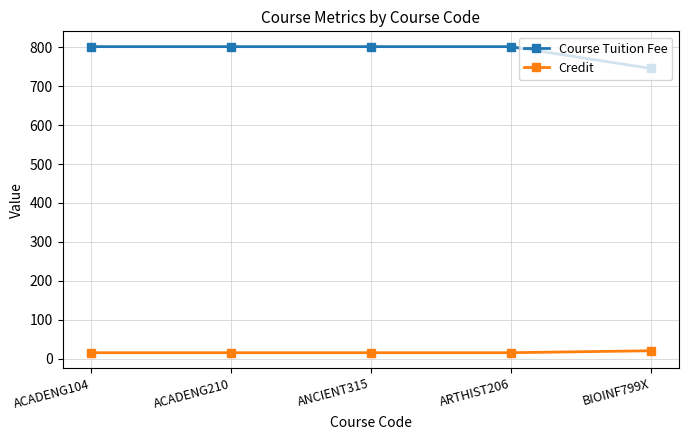

What position from the left is ANCIENT315?

3